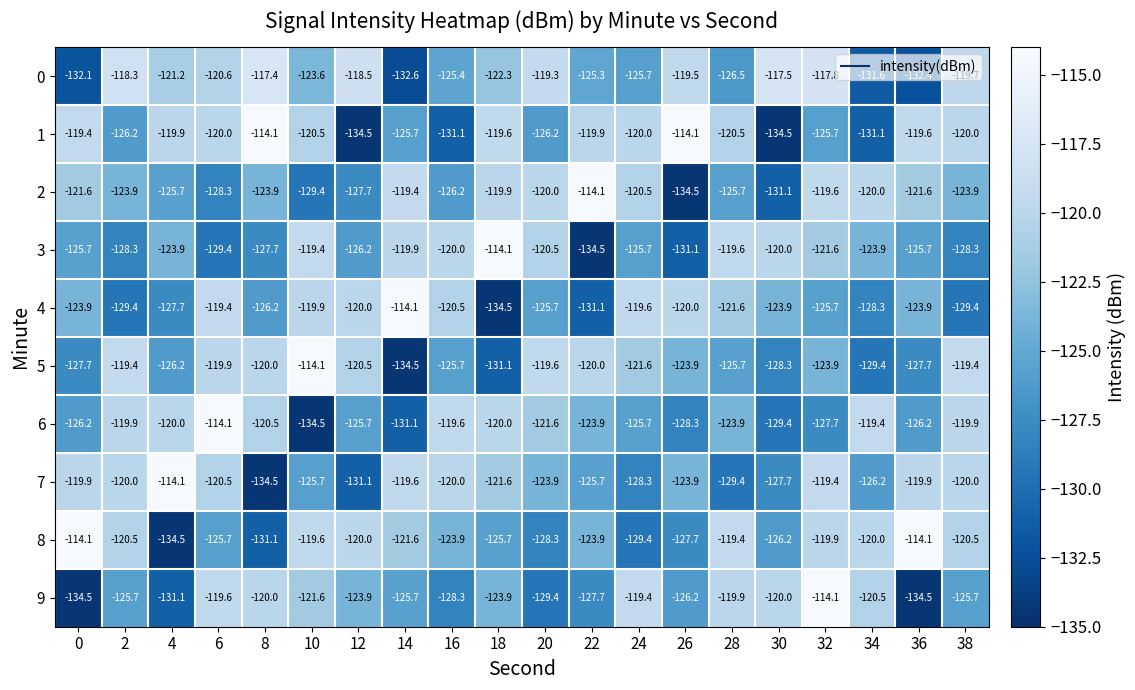

True or false: 4 has a value of -63.5 at 28.

False